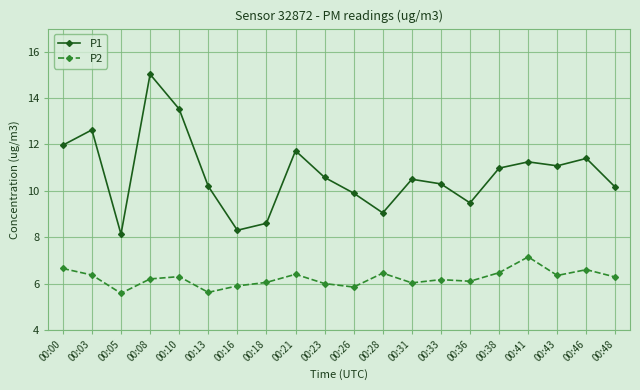

How many data points does each series have?

20